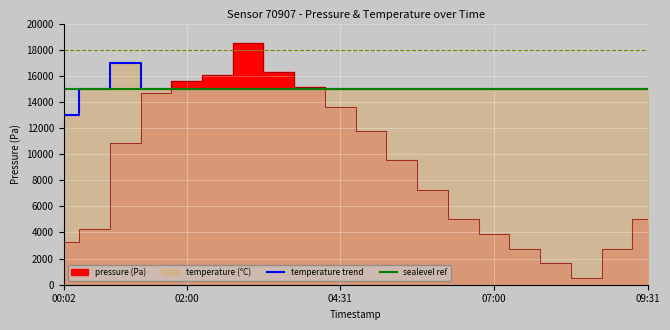

What is the approximate value of temperature at 07:00?

15000.0